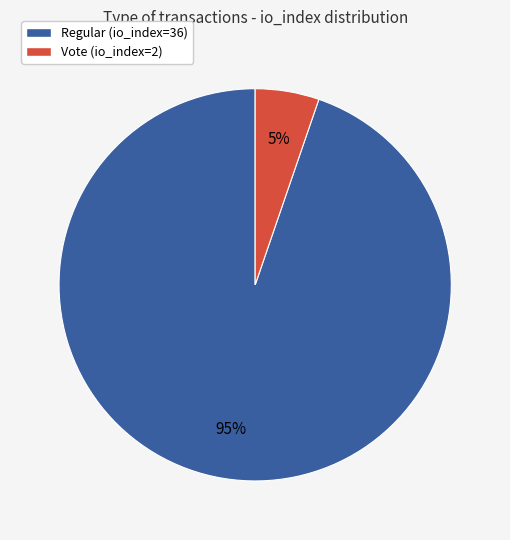

Rank the categories by value from highest to lowest.

Regular (io_index=36), Vote (io_index=2)